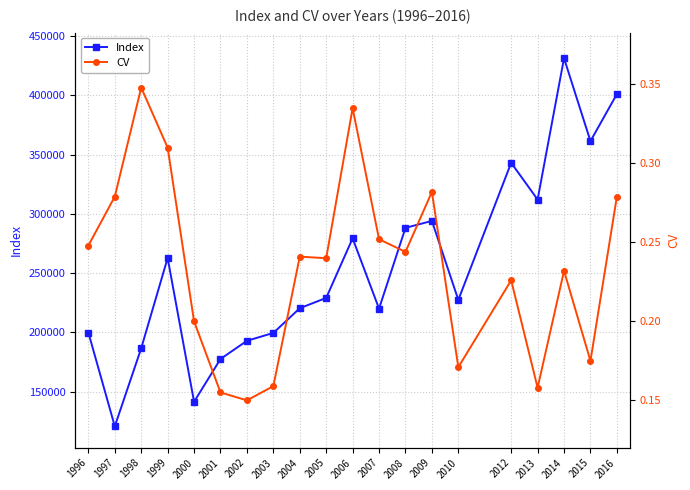

What is the value of the CV point at the 3rd from the left?

0.3